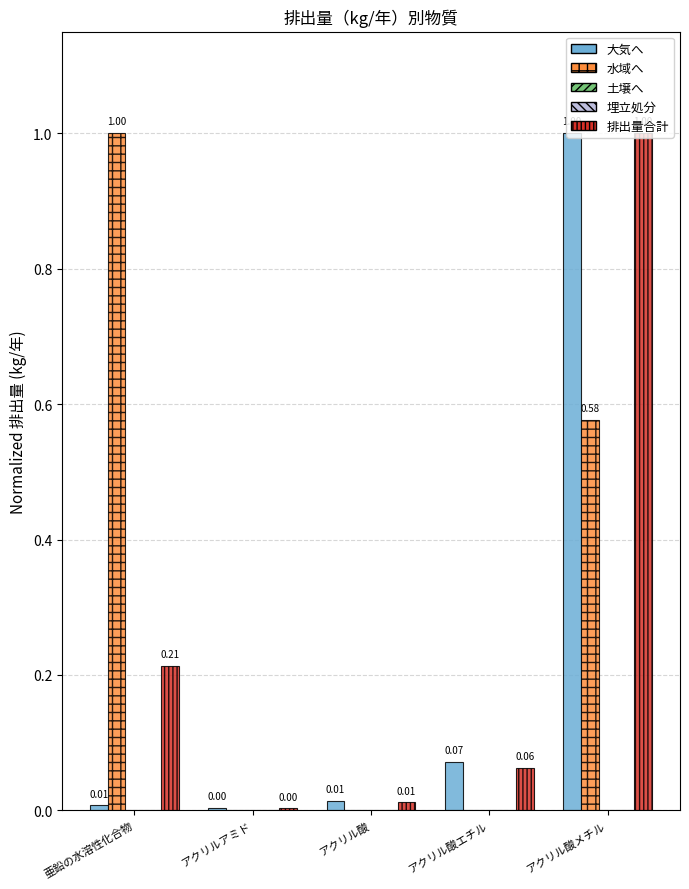

How many positive values does the 水域へ series have?

2